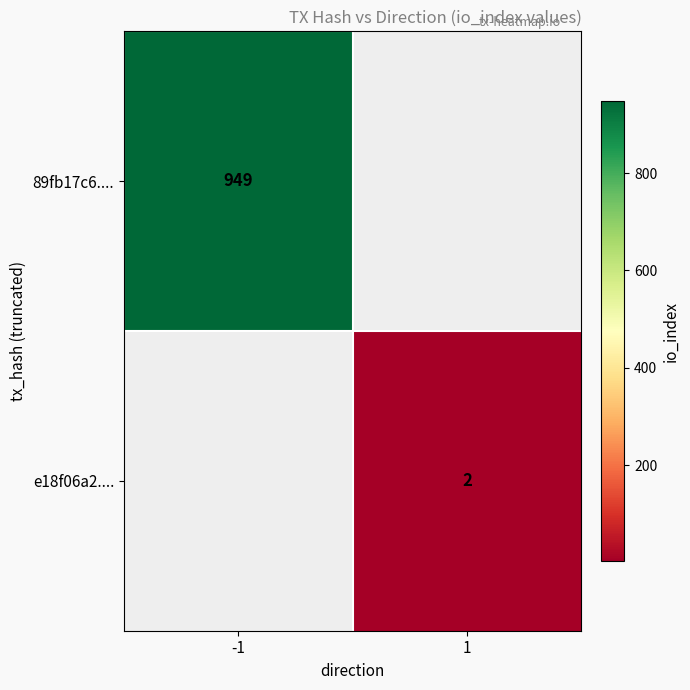

What is the total value across all series at 1?

2